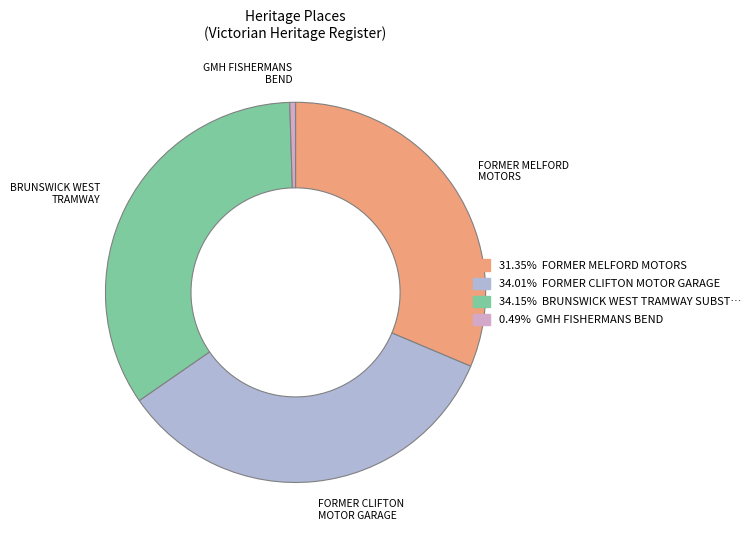

Count the number of slices in the pie.

4